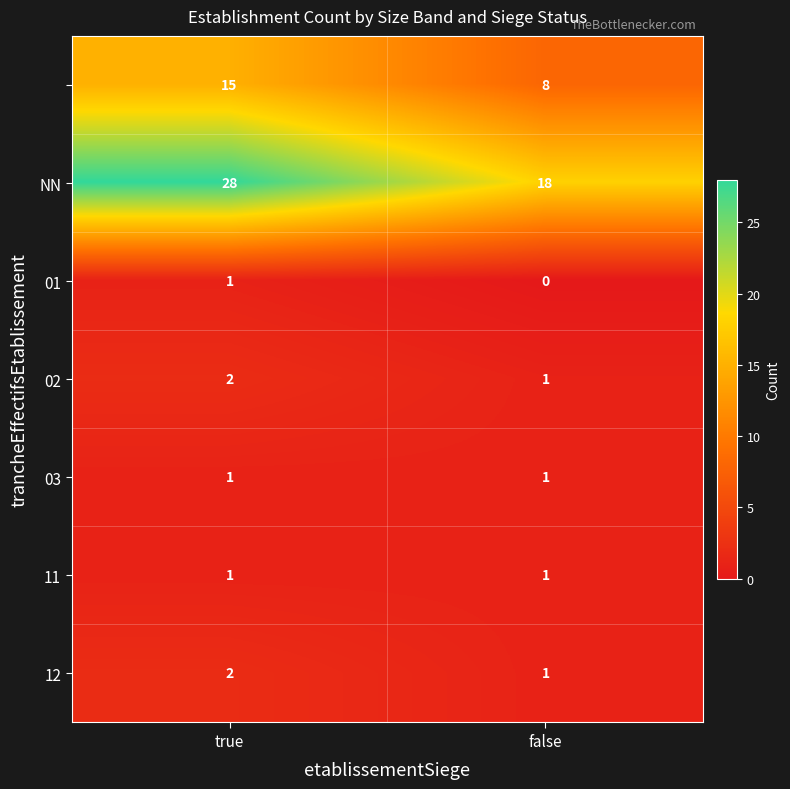

At which category is the sum across all series the highest?

true